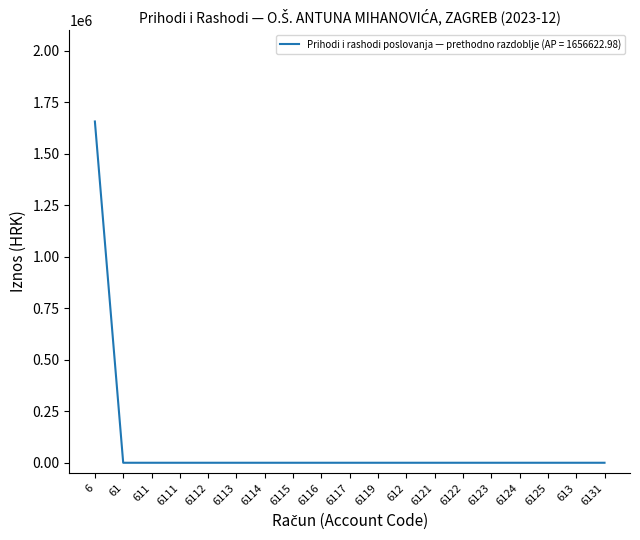

True or false: the data shows -1064092.5 at 6125.

False